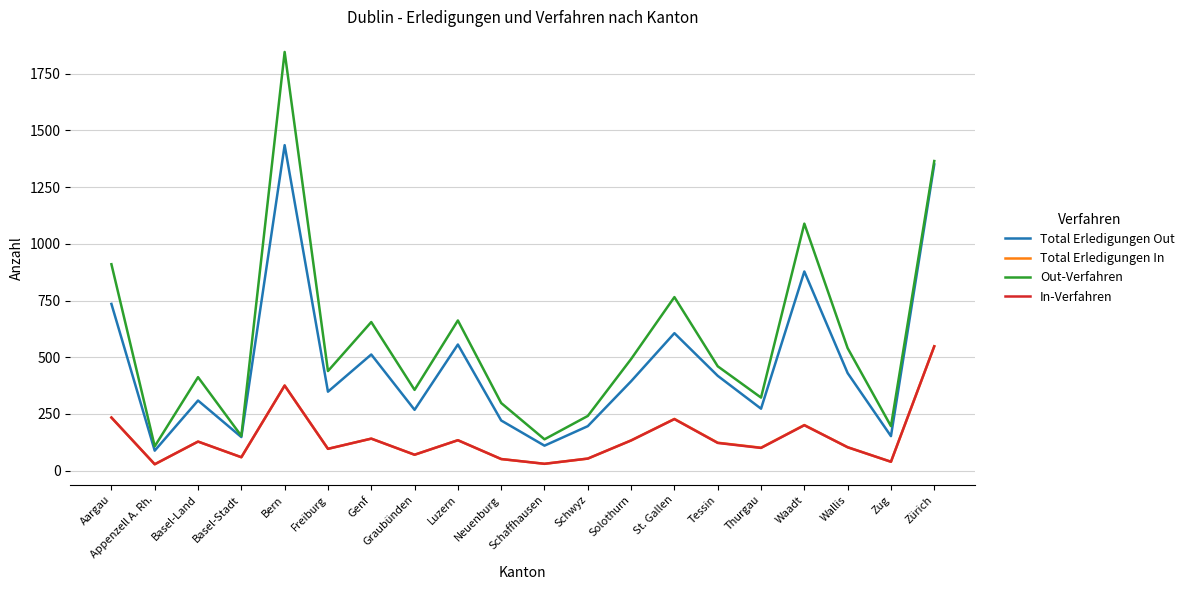

Which category has the highest value in the Total Erledigungen In series?

Zürich